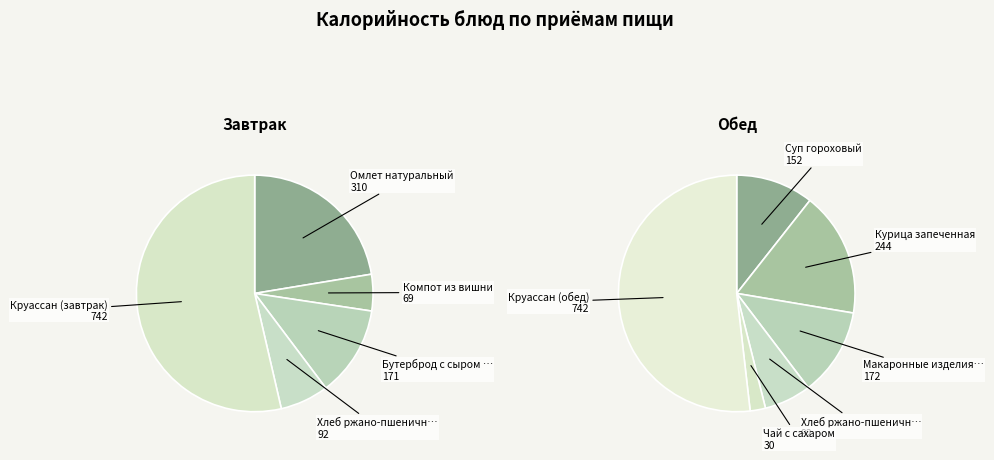

Approximately how many times larger is the value at Круассан (завтрак) compared to Хлеб ржано-пшеничный (обед)?

8.1